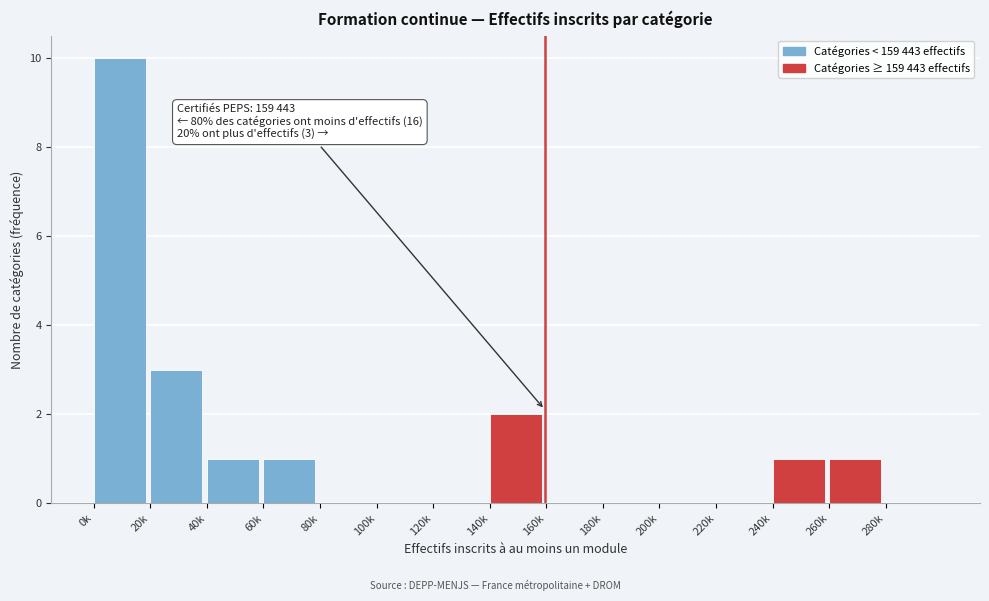

Reading left to right, list all the values displayed in this chart.

0k=10	20k=3	40k=1	60k=1	80k=0	100k=0	120k=0	140k=2	160k=0	180k=0	200k=0	220k=0	240k=1	260k=1	280k=0